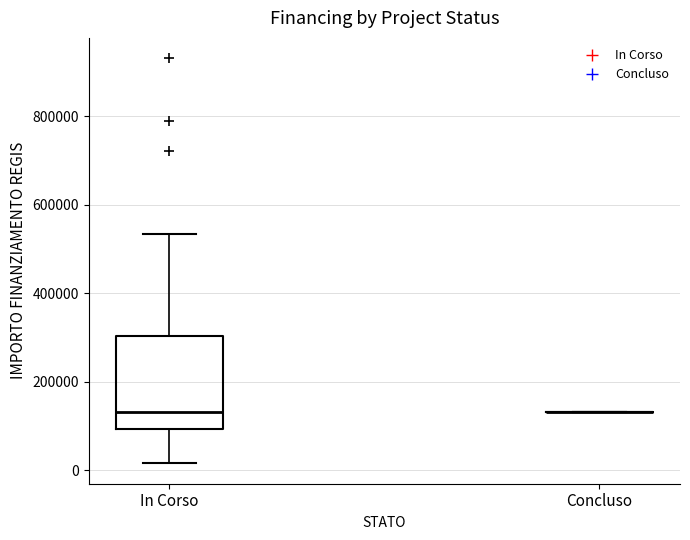

Reading left to right, transcribe this box plot: for each box, give where its median line is, the range the box spans, and where its two whiskers end, as read against the y-axis. The values are not printed on the chart, so give them approximately, as read against the axis.

In Corso: median 140000, box 100000 to 300000, whiskers 20000 to 540000
Concluso: box collapsed to a line at 140000, whiskers 140000 to 140000